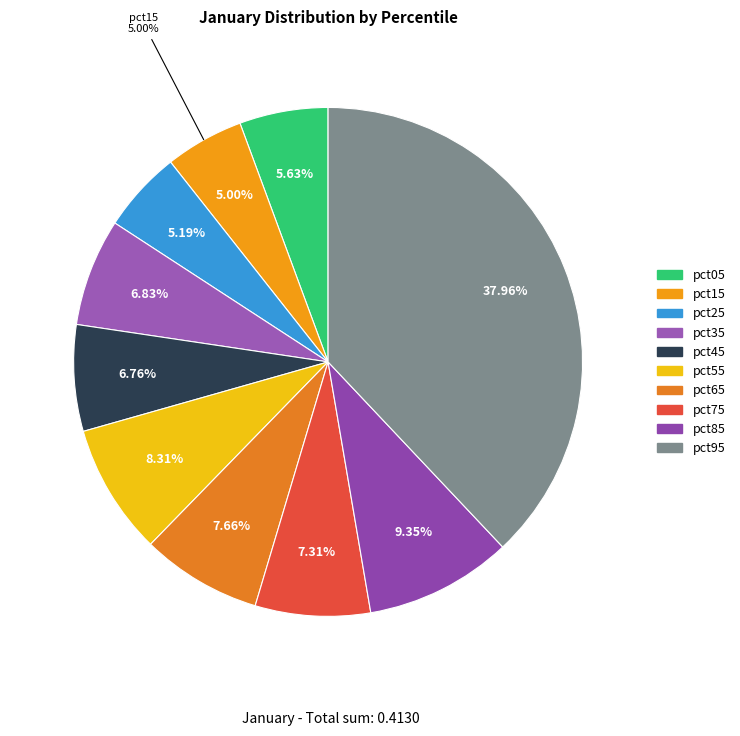

Is there a majority slice in this chart?

No